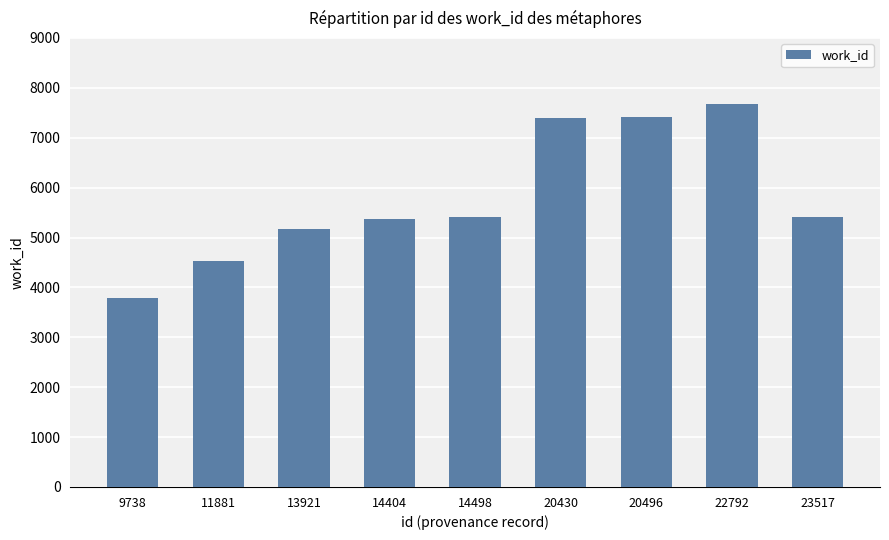

The value at 14404 is 3219. True or false?

False